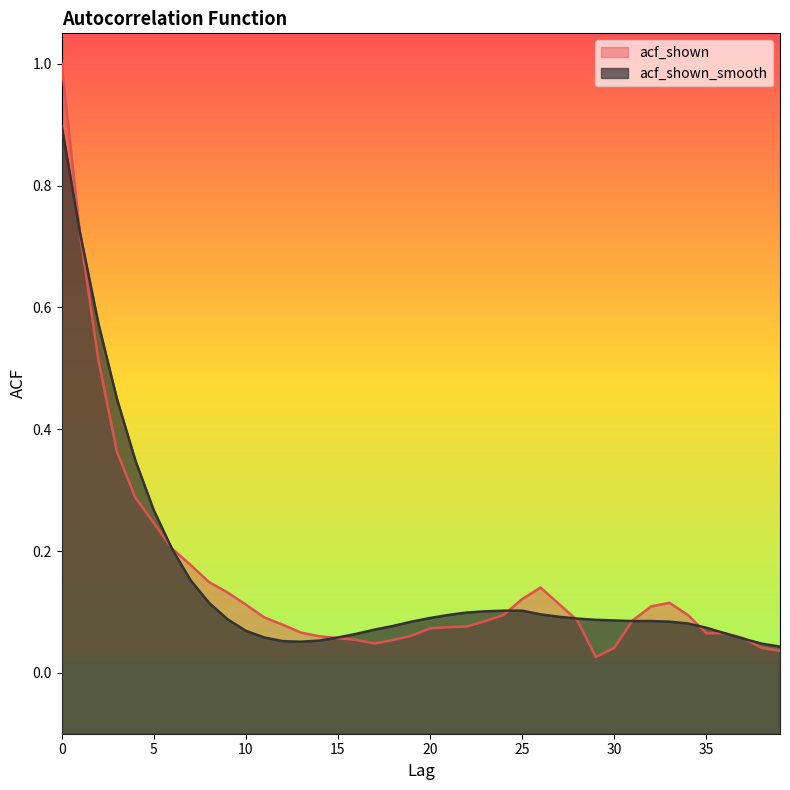

Reading left to right, transcribe all the data shown in this chart.

acf_shown: 1.0	0.7	0.5	0.4	0.3	0.2	0.2	0.2	0.1	0.1	0.1	0.1	0.1	0.1	0.1	0.1	0.1	0.0	0.1	0.1	0.1	0.1	0.1	0.1	0.1	0.1	0.1	0.1	0.1	0.0	0.0	0.1	0.1	0.1	0.1	0.1	0.1	0.1	0.0	0.0
acf_shown_smooth: 0.9	0.7	0.6	0.5	0.3	0.3	0.2	0.2	0.1	0.1	0.1	0.1	0.1	0.1	0.1	0.1	0.1	0.1	0.1	0.1	0.1	0.1	0.1	0.1	0.1	0.1	0.1	0.1	0.1	0.1	0.1	0.1	0.1	0.1	0.1	0.1	0.1	0.1	0.0	0.0